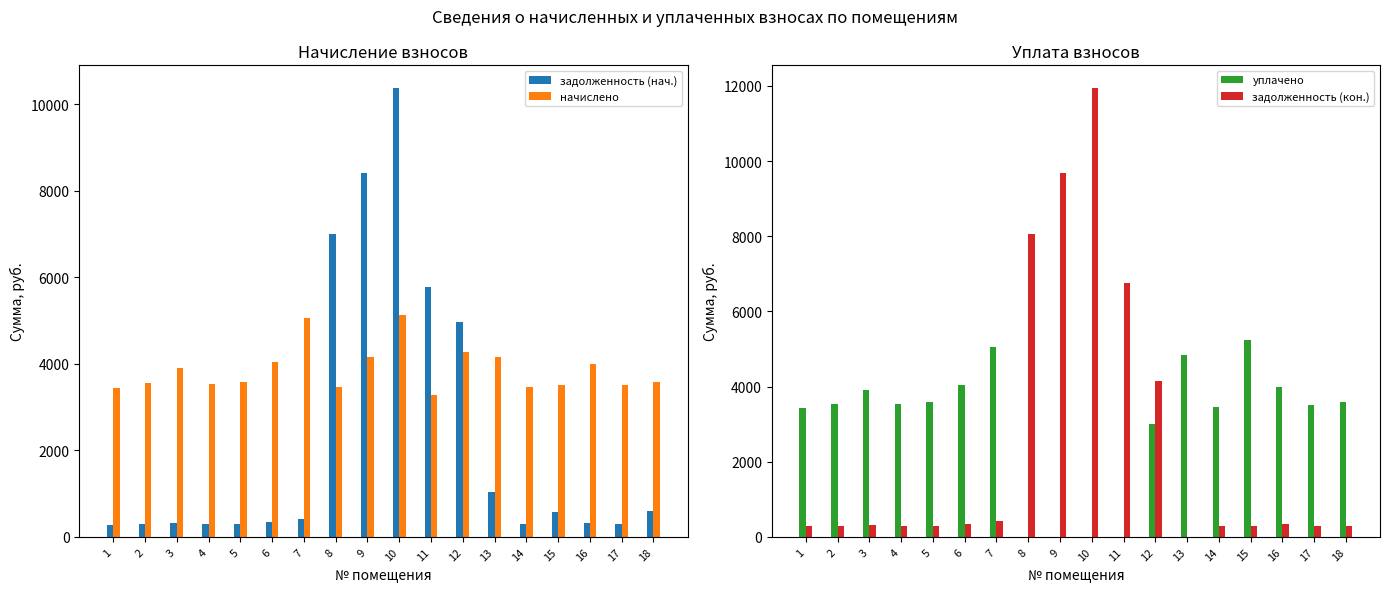

What is the lowest value of the начислено series?

3278.9